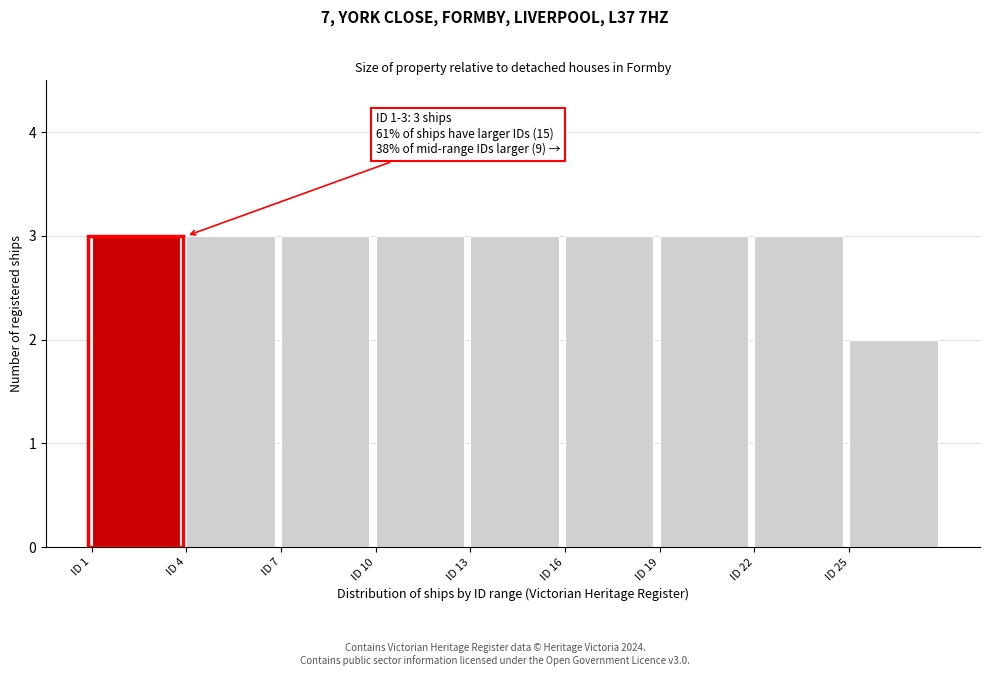

Reading right to left, what are all the values shown in this chart?

ID 25=2	ID 22=3	ID 19=3	ID 16=3	ID 13=3	ID 10=3	ID 7=3	ID 4=3	ID 1=3